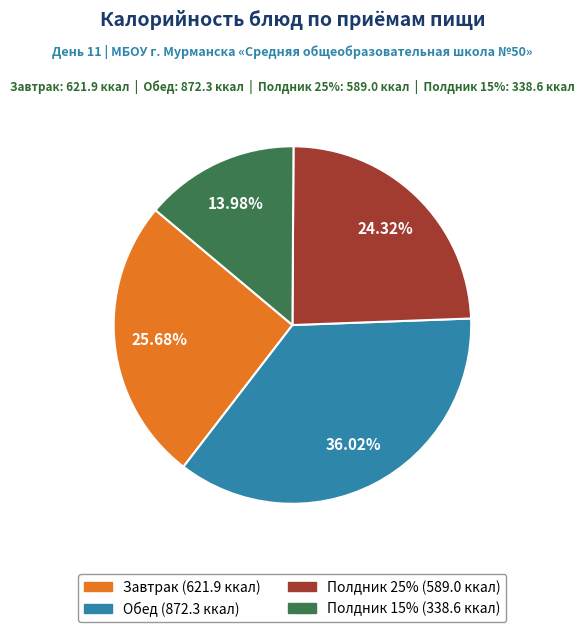

Is there any slice that represents more than half of the pie?

No